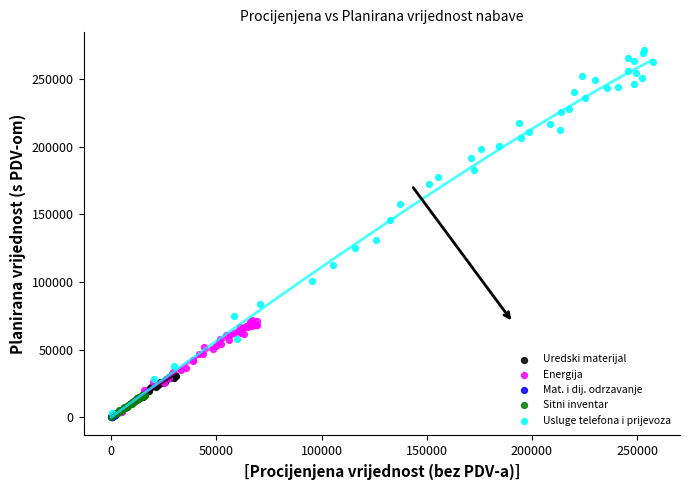

Which series contains the highest Y value?

Usluge telefona i prijevoza